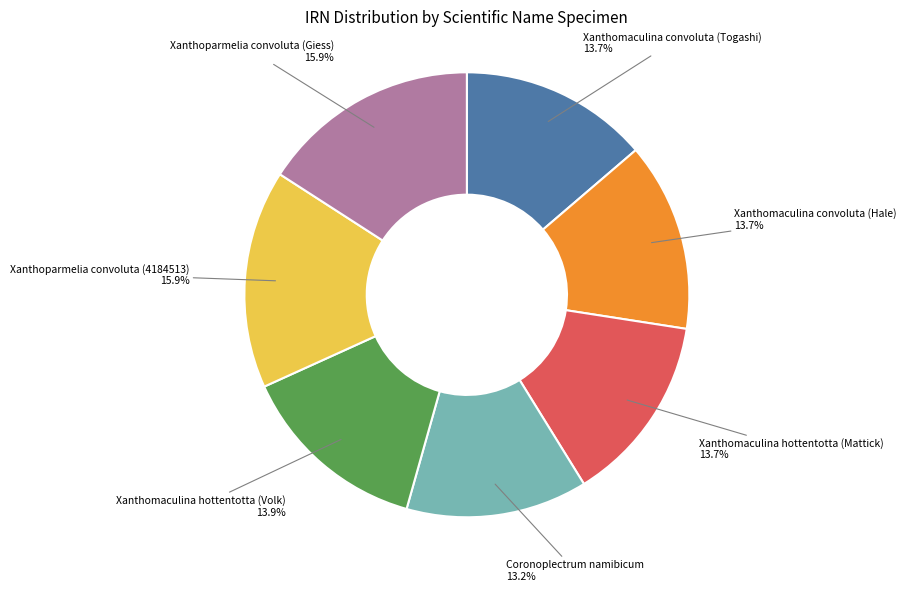

What percentage is the Coronoplectrum namibicum slice, to the nearest percent?

13%